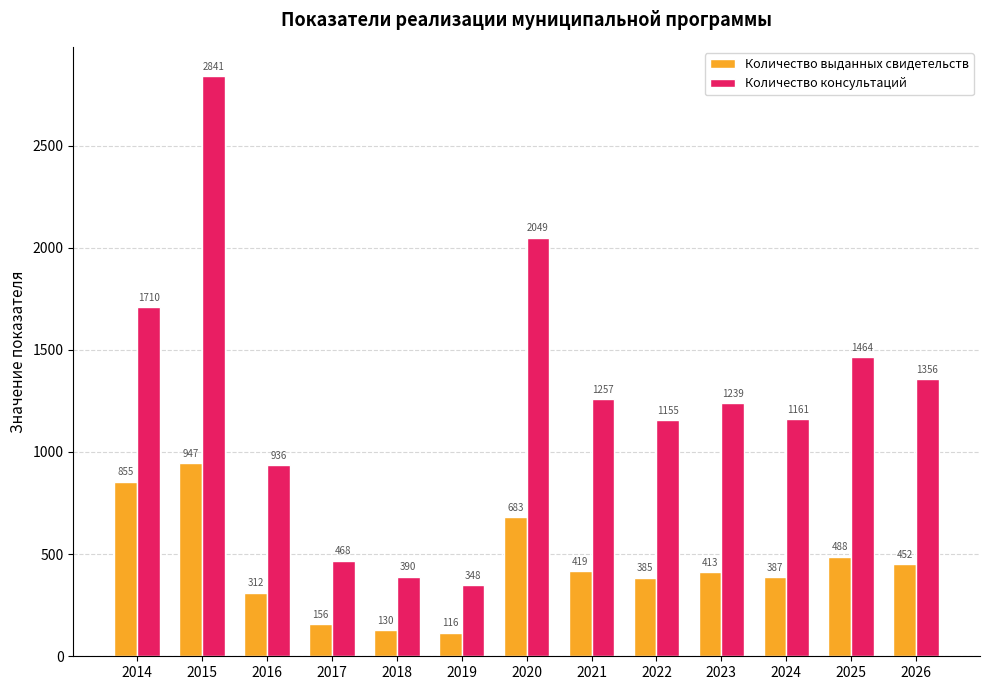

Which series has the widest spread of values?

Количество консультаций